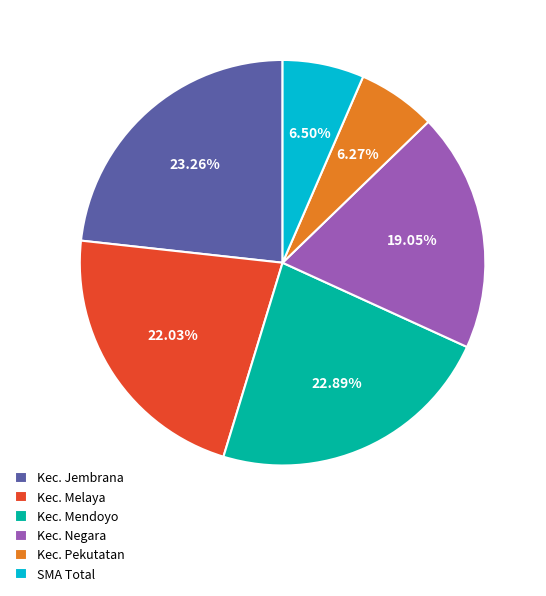

Between Kec. Mendoyo and Kec. Pekutatan, which is larger?

Kec. Mendoyo